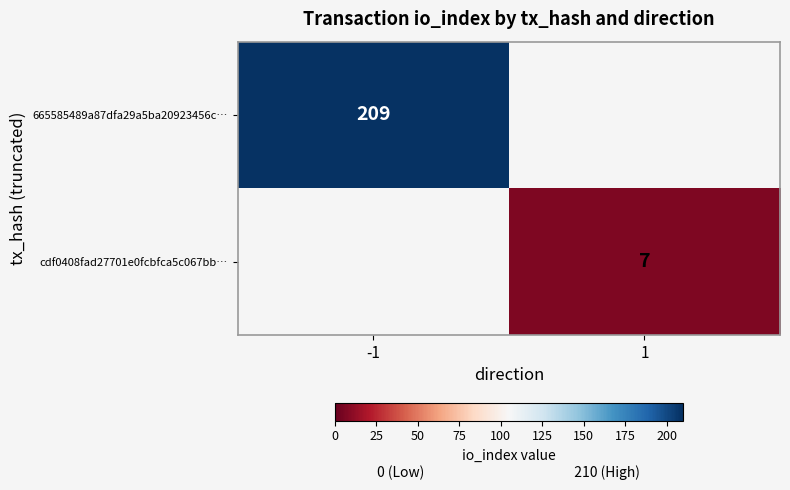

Is the value of 665585489a87dfa29a5ba20923456c… at -1 greater than the value of cdf0408fad27701e0fcbfca5c067bb… at 1?

Yes